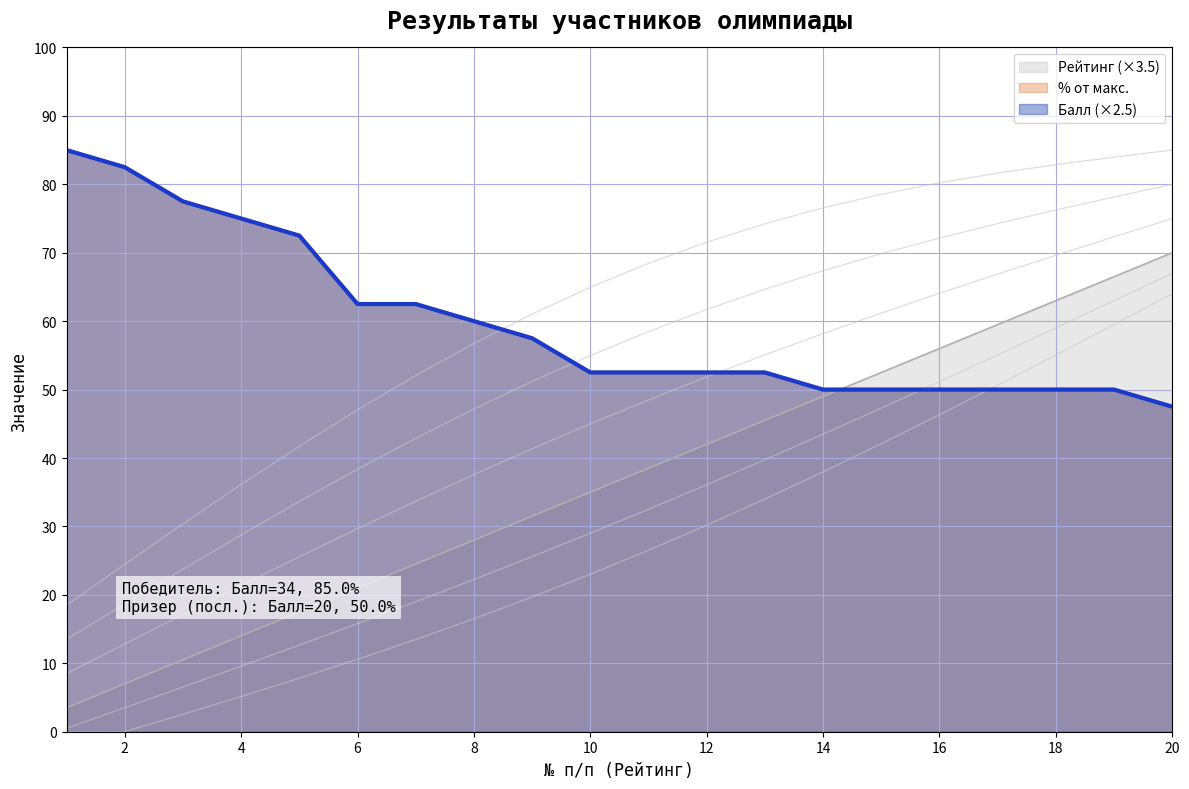

Is it true that Балл equals 50.0 at 16?

True